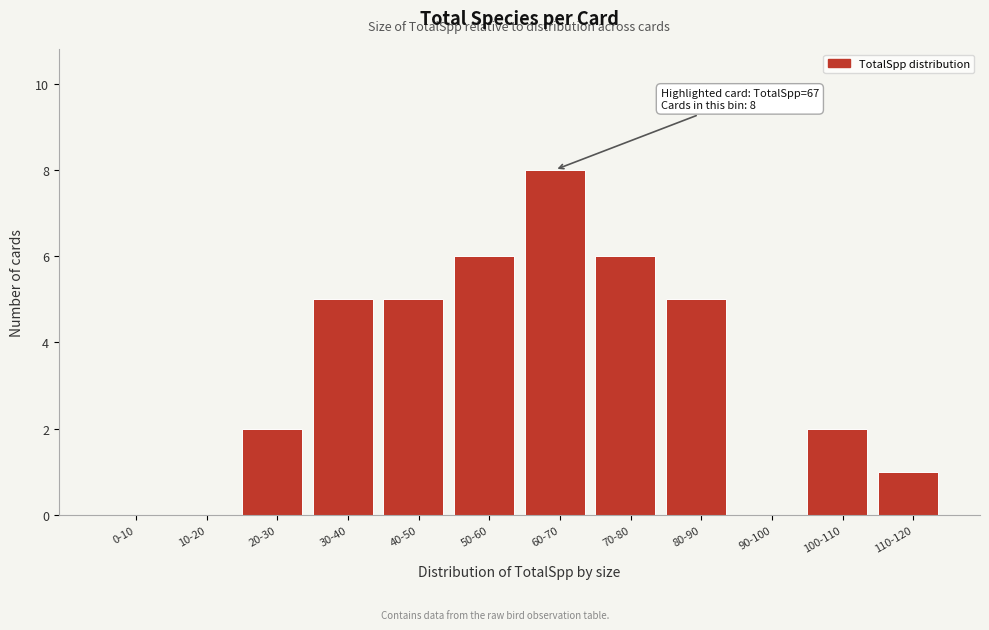

Reading left to right, list all the values displayed in this chart.

0-10=0	10-20=0	20-30=2	30-40=5	40-50=5	50-60=6	60-70=8	70-80=6	80-90=5	90-100=0	100-110=2	110-120=1